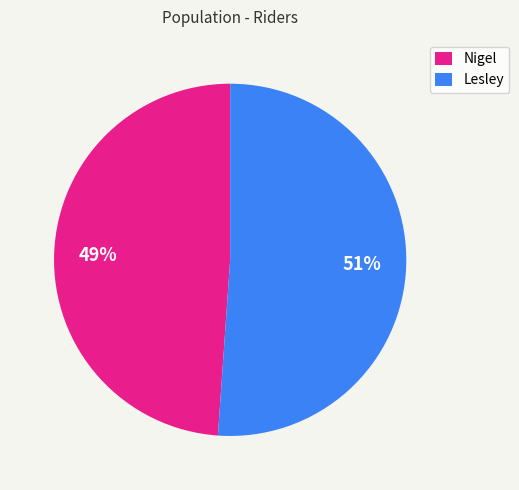

How many slices are in this pie chart?

2